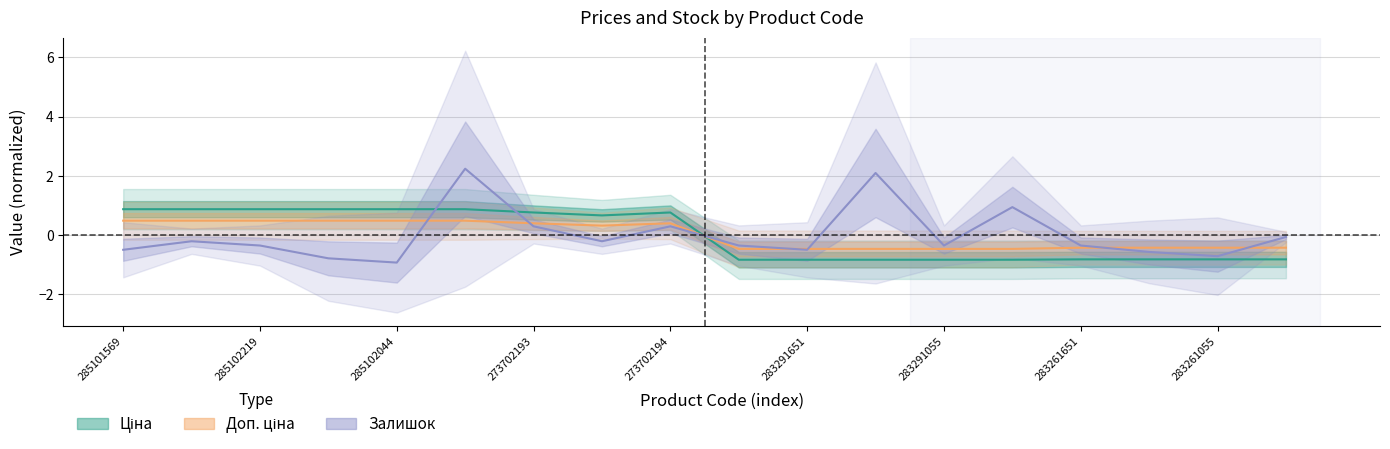

True or false: Залишок has a value of -0.3 at 15.

False